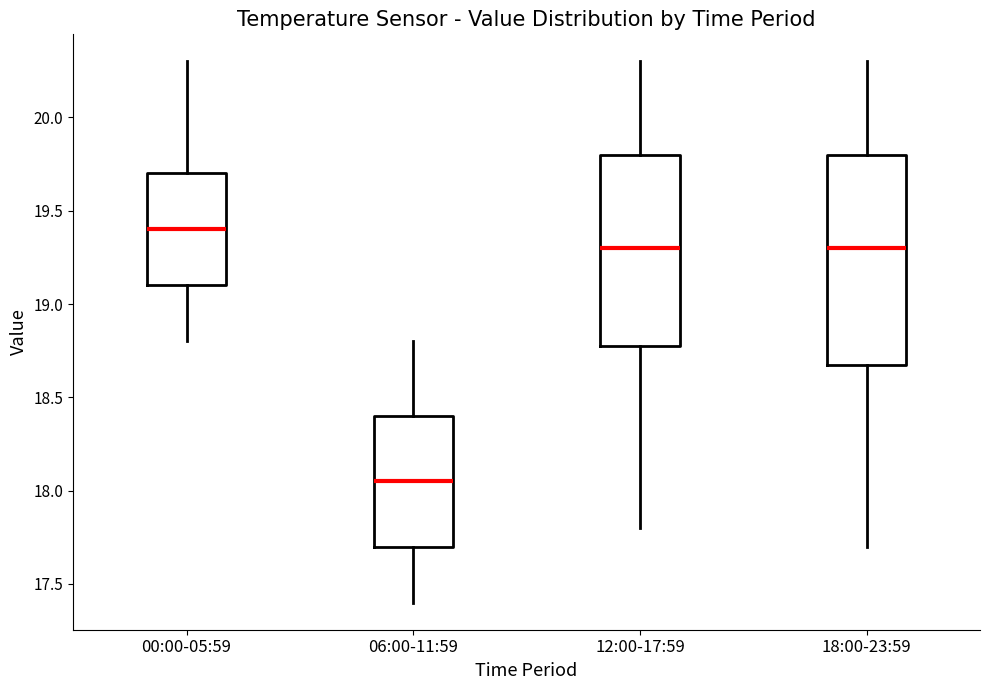

Which box has the highest median line?

00:00-05:59